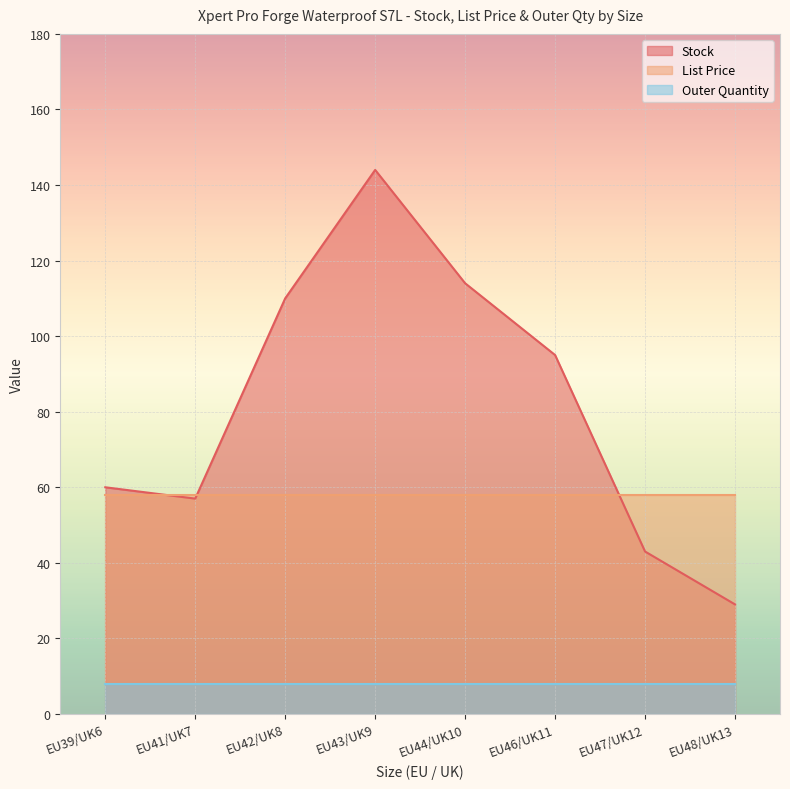

List the labels in order of Outer Quantity value, largest first.

EU39/UK6, EU41/UK7, EU42/UK8, EU43/UK9, EU44/UK10, EU46/UK11, EU47/UK12, EU48/UK13